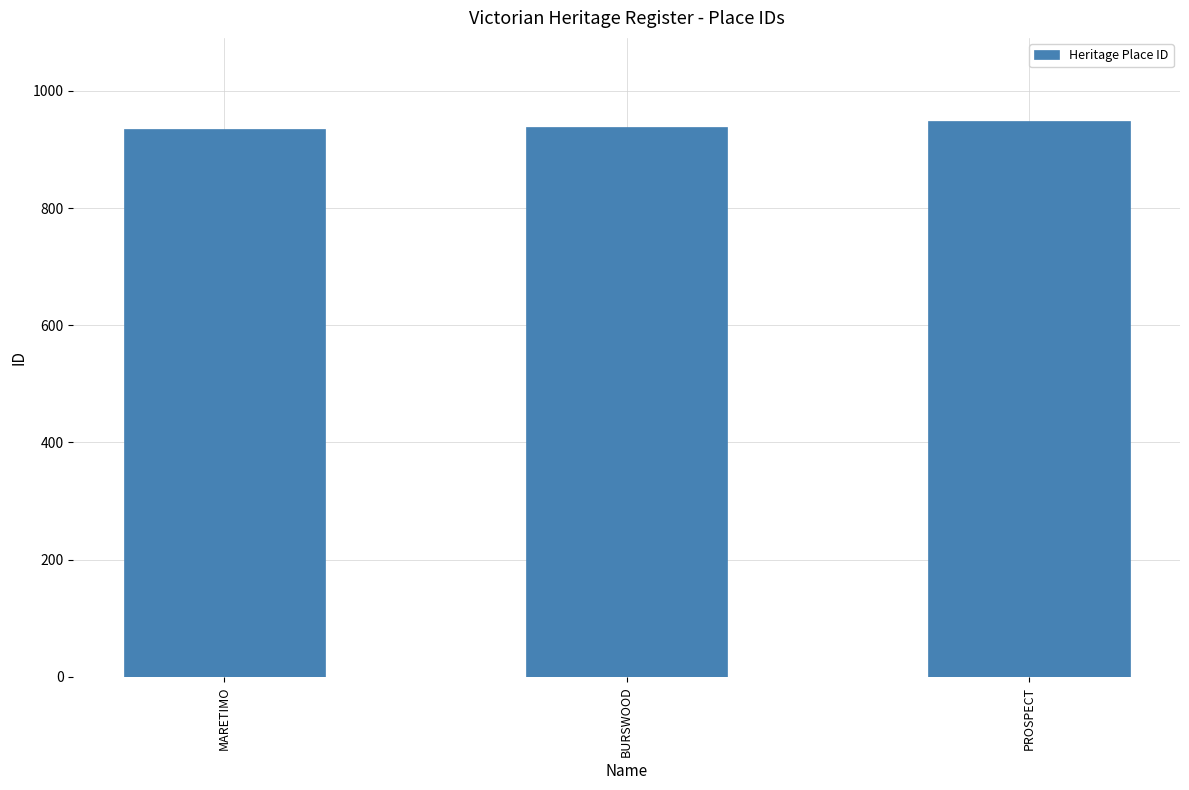

What is the sum of the values at MARETIMO and BURSWOOD?

1873